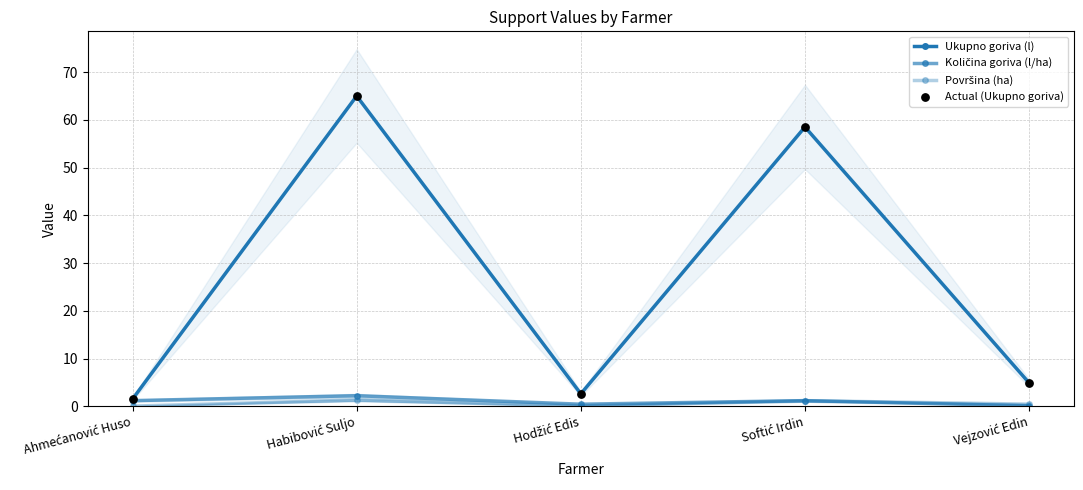

Which series has the largest total across all categories?

Ukupno goriva (l)